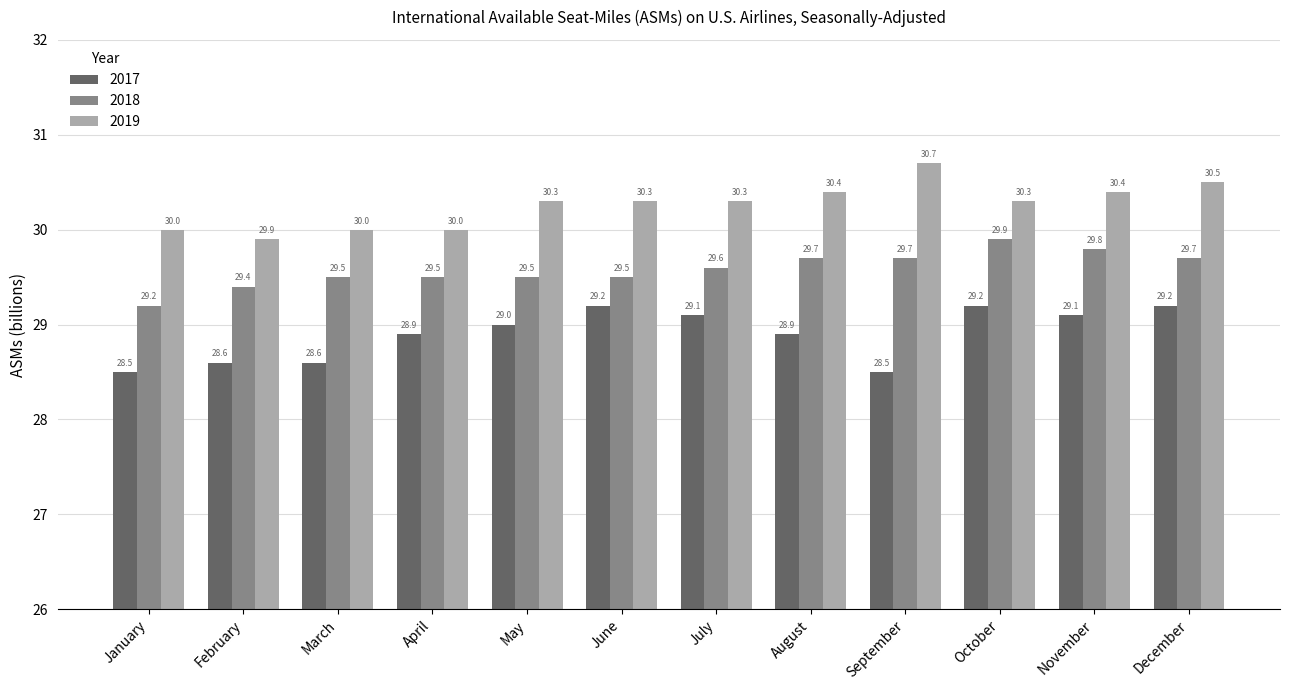

Which series has the largest total across all categories?

2019